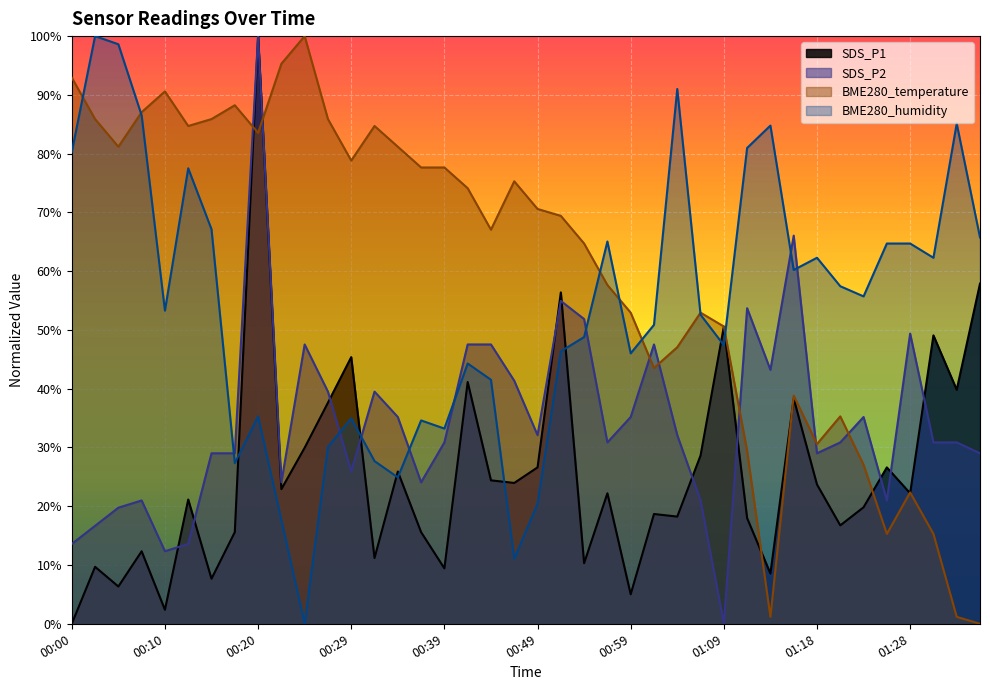

Between 00:12 and 00:46, which is larger?

00:46